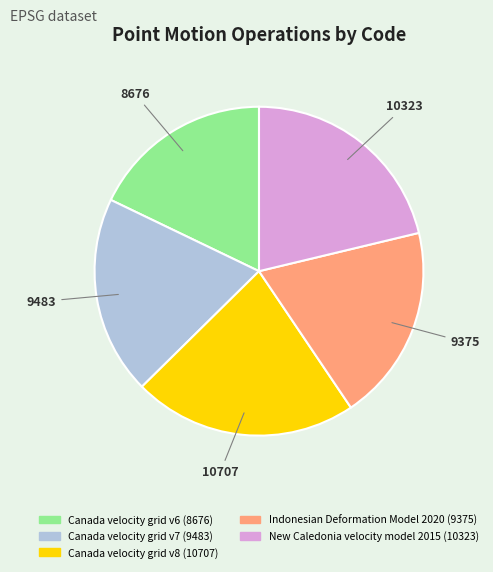

Does 9483 account for over 50% of the chart?

No